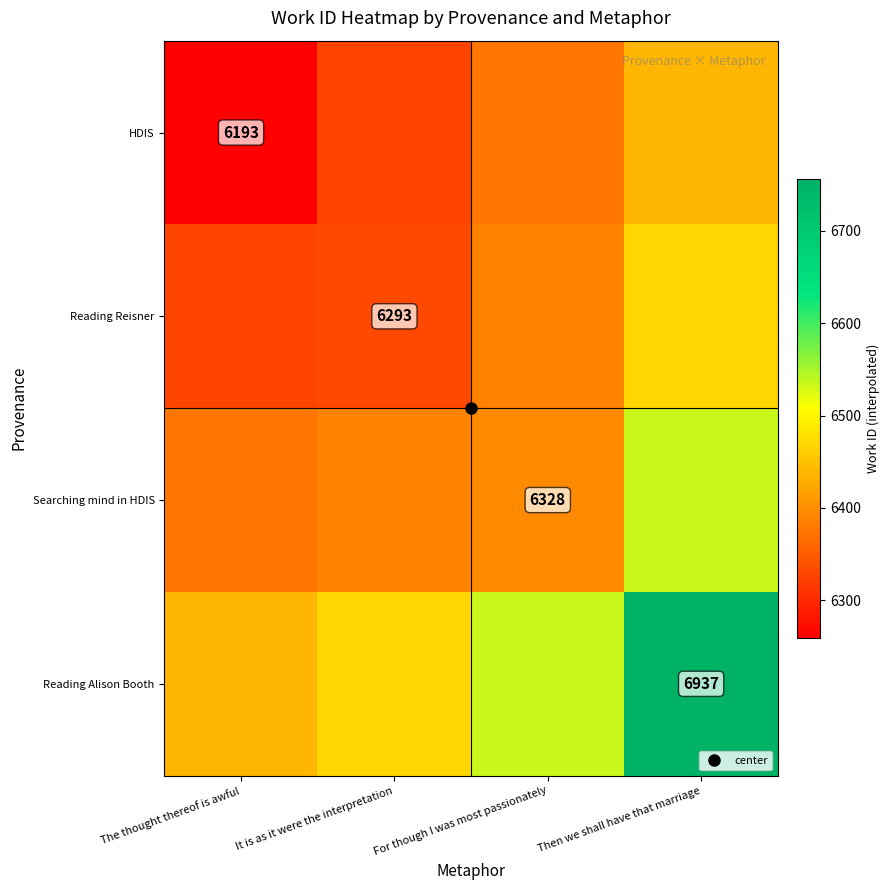

What is the lowest value of the Reading Alison Booth series?

6437.8